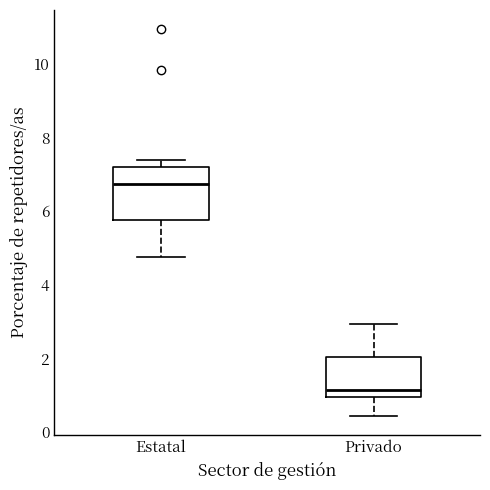

Which box's median line is the lowest?

Privado